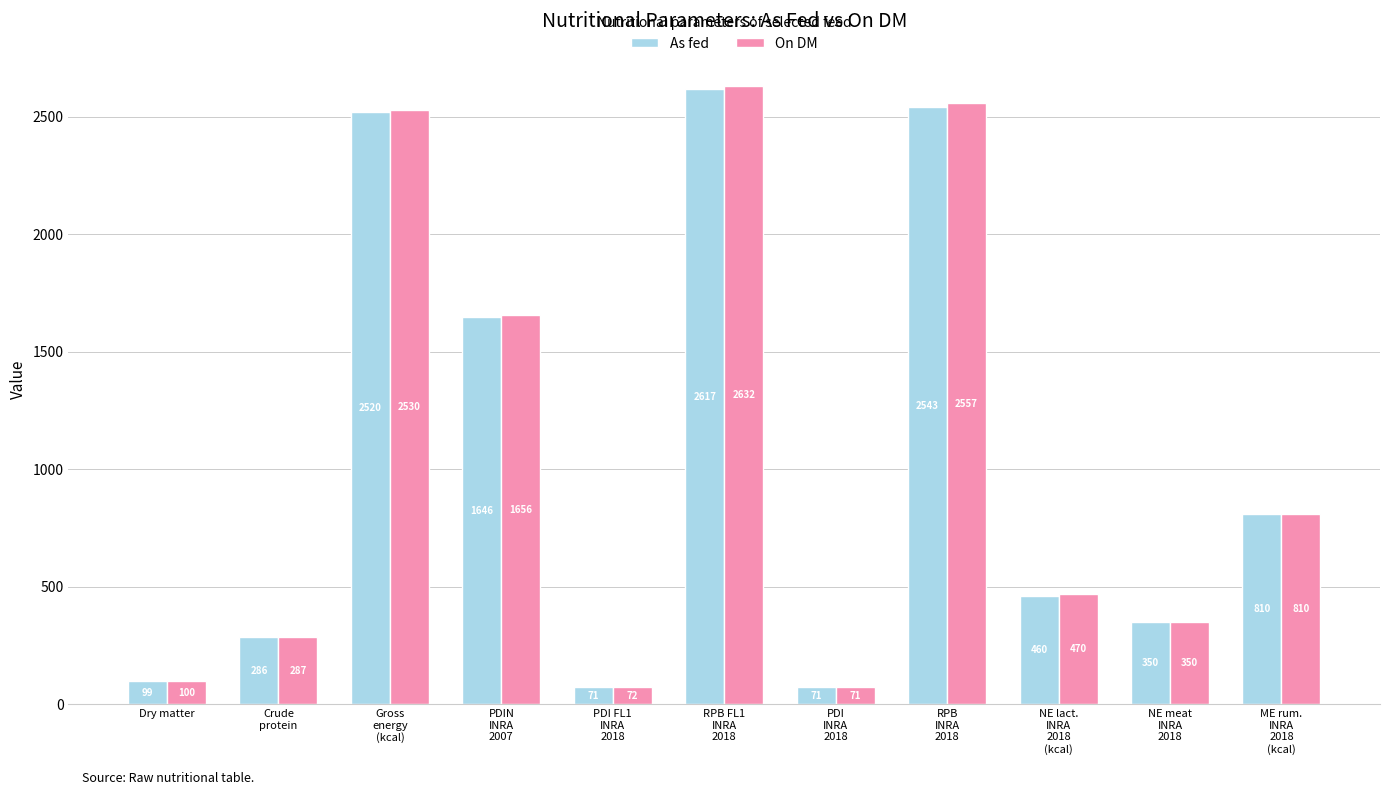

What is the difference between the maximum and minimum values in the As fed series?

2546.0